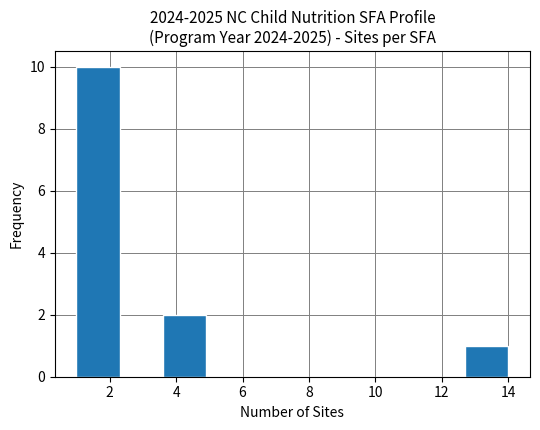

Reading left to right, list every bar in this chart as the range it spans on the x-axis followed by its height. Neither the bar edges nor the heights are printed on the chart, so give them approximately, as read against the axes.

1.0 to 2.3: 10
2.3 to 3.6: 0
3.6 to 4.9: 2
4.9 to 6.2: 0
6.2 to 7.5: 0
7.5 to 8.8: 0
8.8 to 10.1: 0
10.1 to 11.4: 0
11.4 to 12.7: 0
12.7 to 14.0: 1